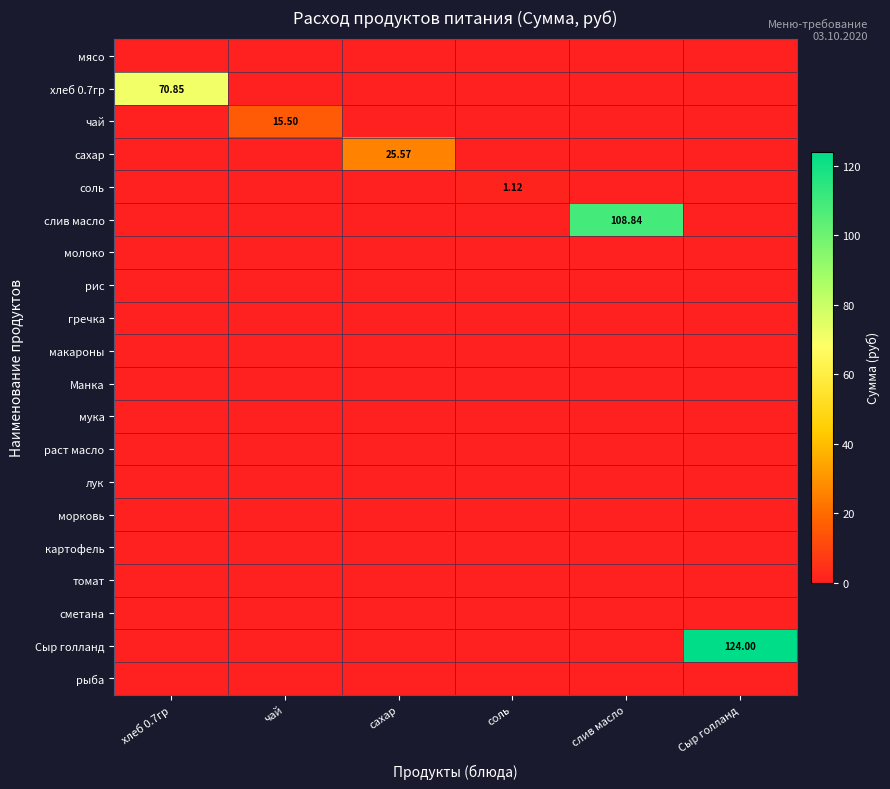

List the series in order of their peak value, lowest first.

мясо, молоко, рис, гречка, макароны, Манка, мука, раст масло, лук, морковь, картофель, томат, сметана, рыба, соль, чай, сахар, хлеб 0.7гр, слив масло, Сыр голланд